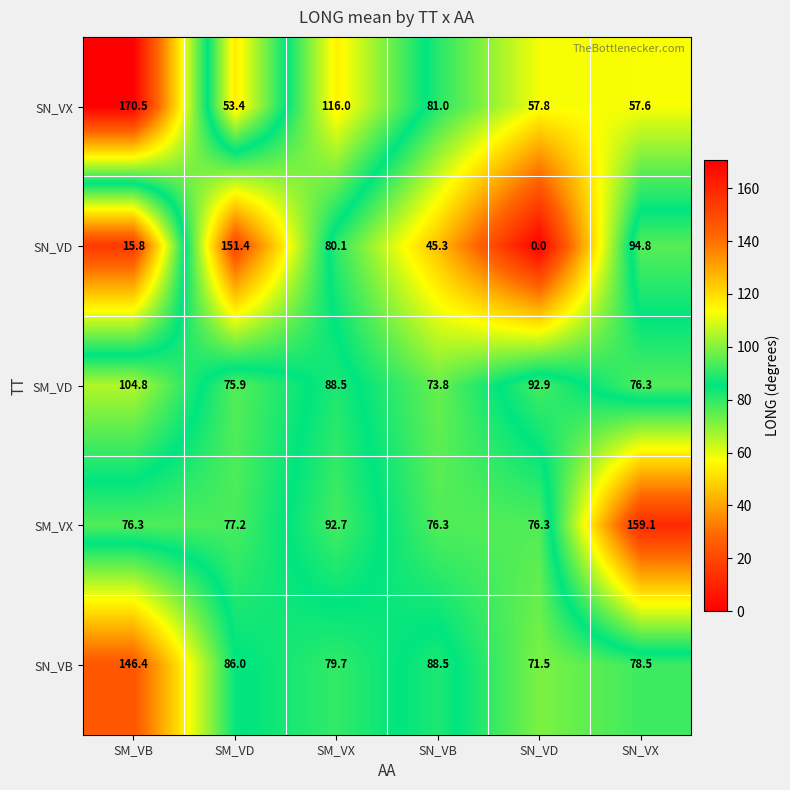

What is the difference between the SM_VD values at SN_VD and SM_VD?

17.0